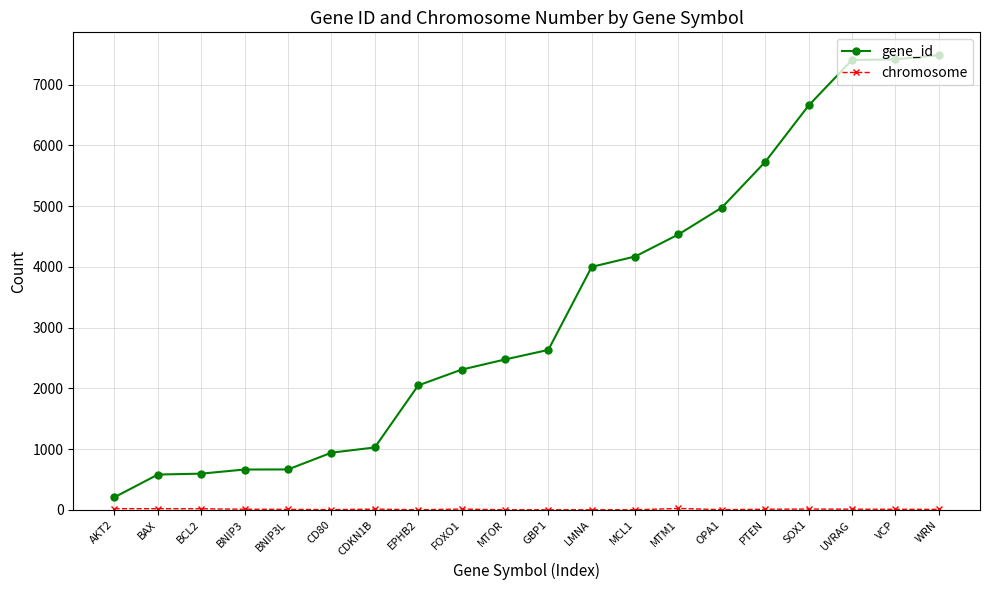

What is the label of the 14th point from the left?

MTM1